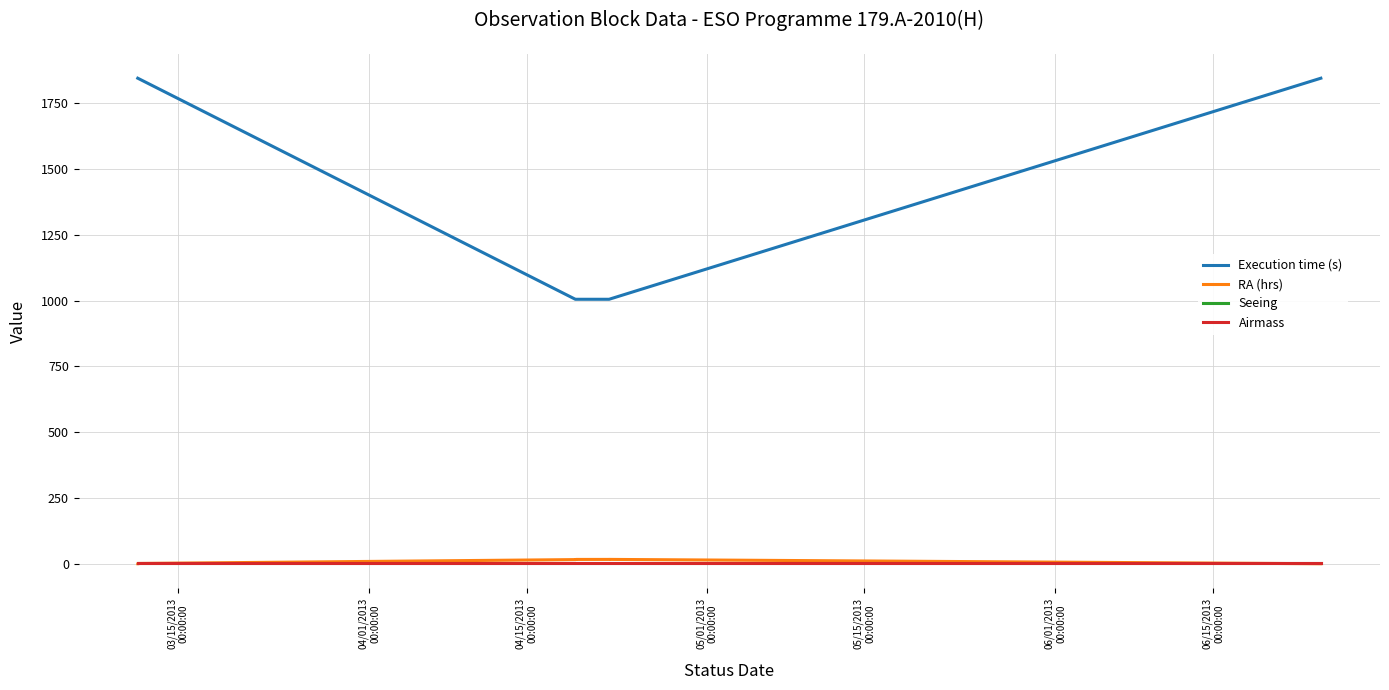

Is the value of Airmass at 06/01/2013
00:00:00 greater than the value of Seeing at 11?

Yes